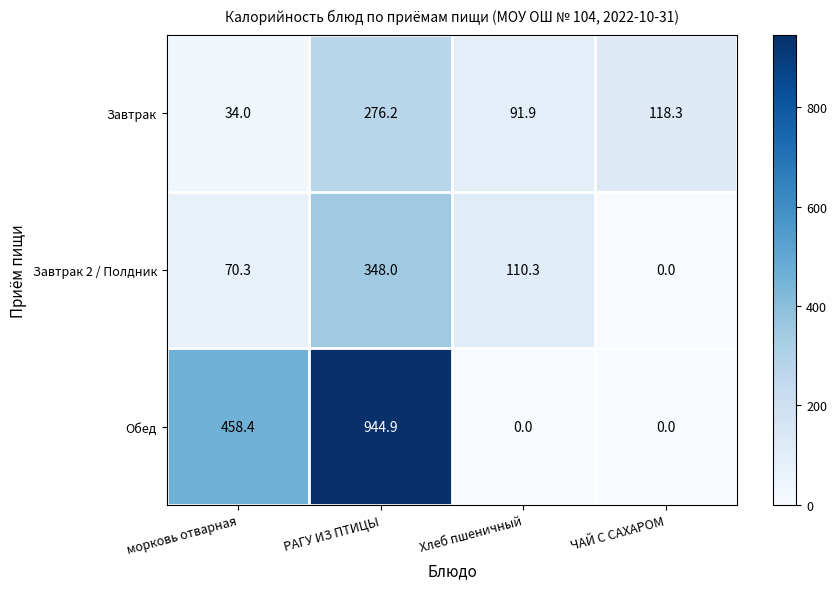

Reading right to left, list all the values displayed in this chart.

Завтрак: ЧАЙ С САХАРОМ=118.3	Хлеб пшеничный=91.9	РАГУ ИЗ ПТИЦЫ=276.2	морковь отварная=34.0
Завтрак 2 / Полдник: ЧАЙ С САХАРОМ=0.0	Хлеб пшеничный=110.3	РАГУ ИЗ ПТИЦЫ=348.0	морковь отварная=70.3
Обед: ЧАЙ С САХАРОМ=0.0	Хлеб пшеничный=0.0	РАГУ ИЗ ПТИЦЫ=944.9	морковь отварная=458.4